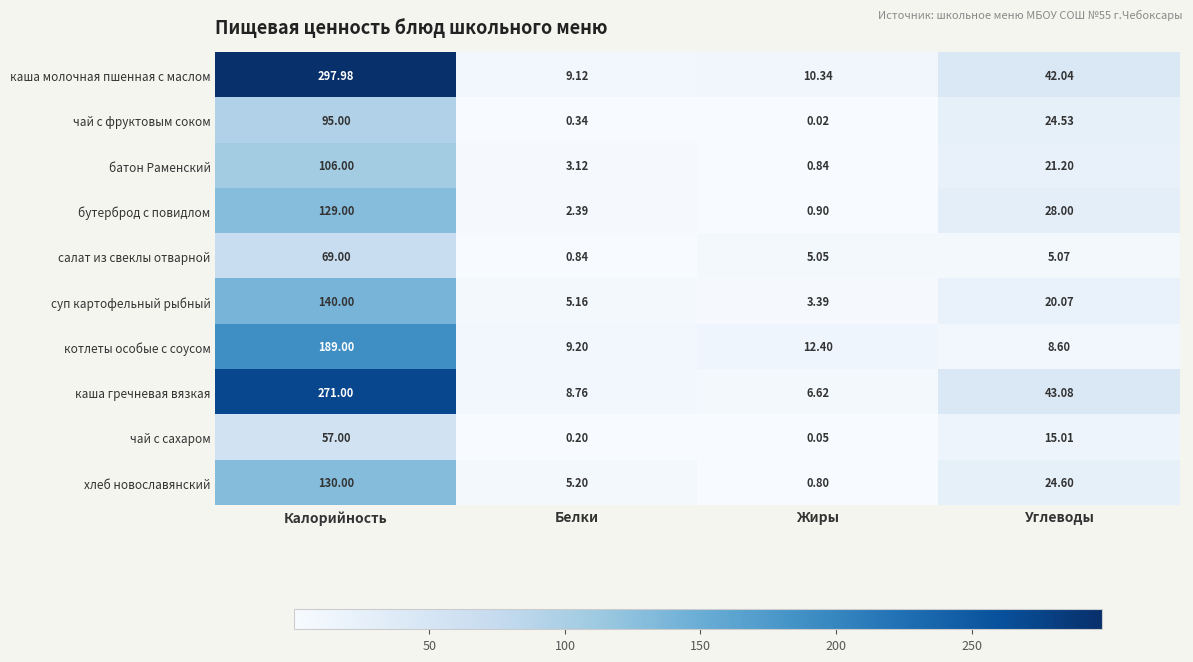

List the series in order of their peak value, highest first.

каша молочная пшенная с маслом, каша гречневая вязкая, котлеты особые с соусом, суп картофельный рыбный, хлеб новославянский, бутерброд с повидлом, батон Раменский, чай с фруктовым соком, салат из свеклы отварной, чай с сахаром